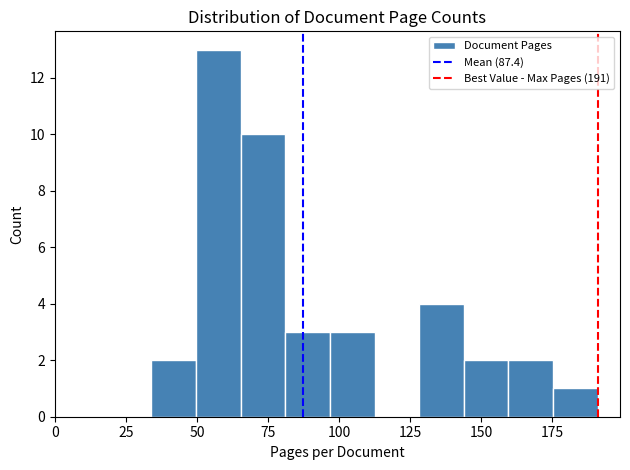

Around what value on the x-axis is the tallest bar? Give the approximate position of its centre, as read against the axis.

60